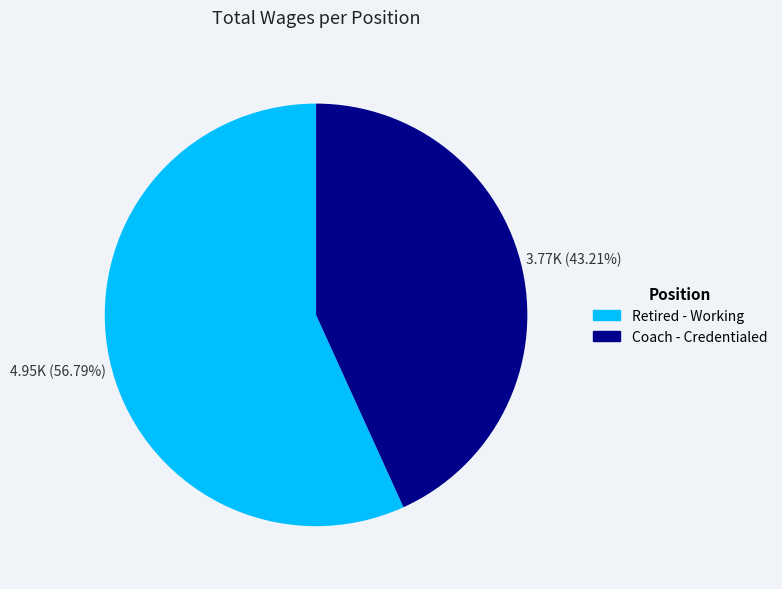

How many segments does this pie chart have?

2